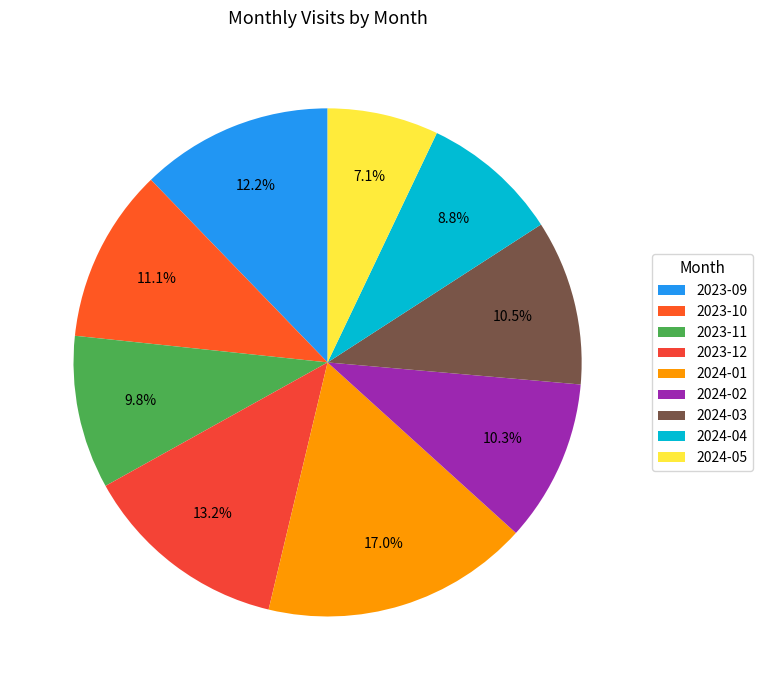

How many segments does this pie chart have?

9